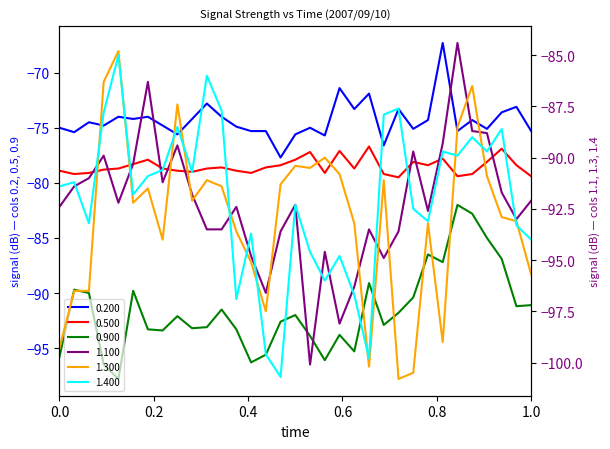

How many series are shown in this chart?

6